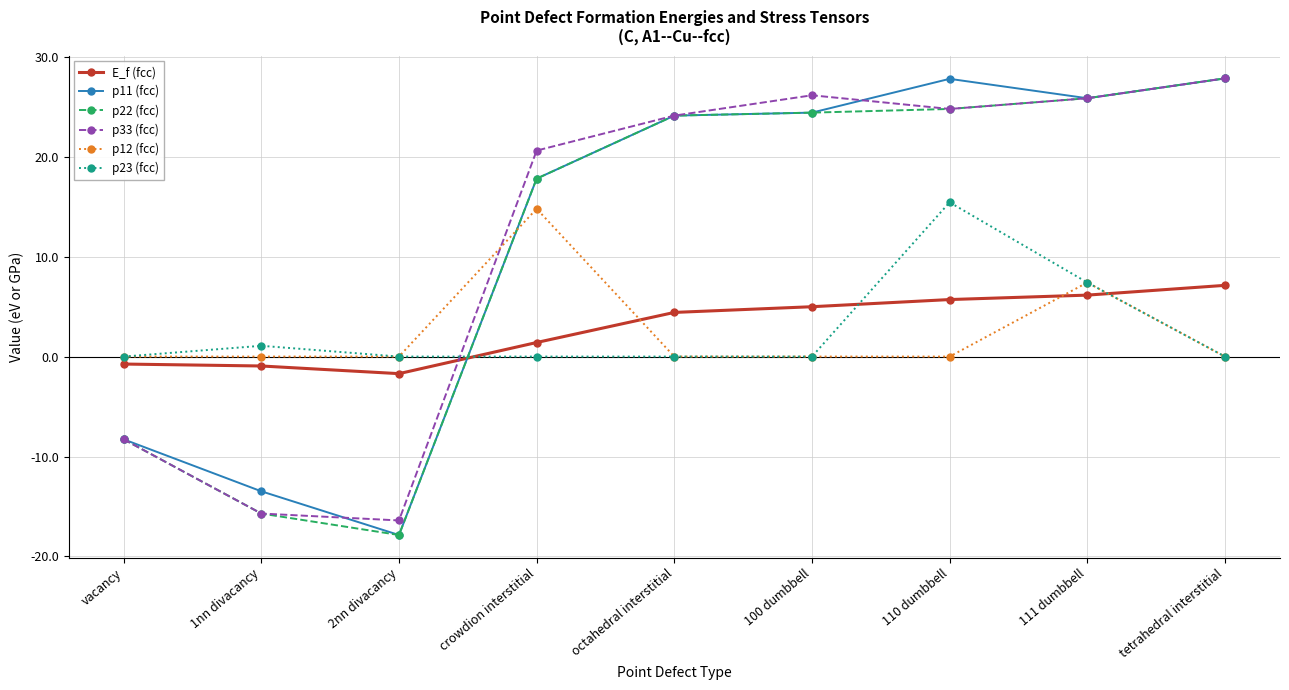

How many intersections are there between p33 (fcc) and p23 (fcc)?

1